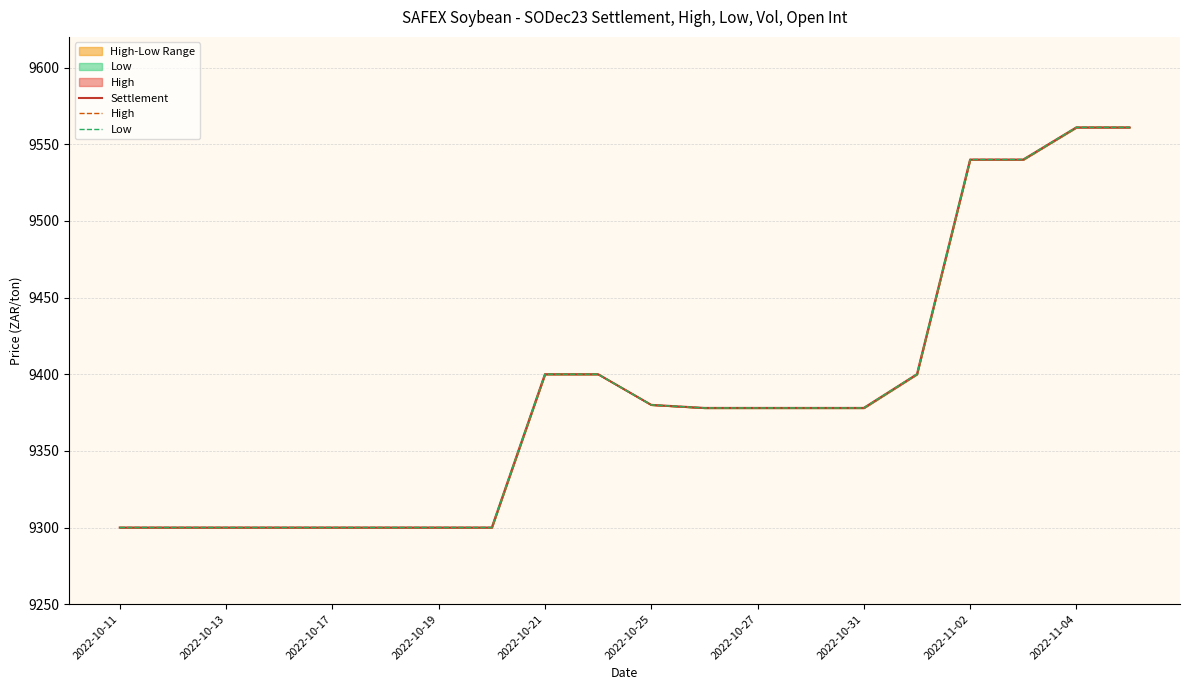

How many data points in Settlement are above 9378?

8